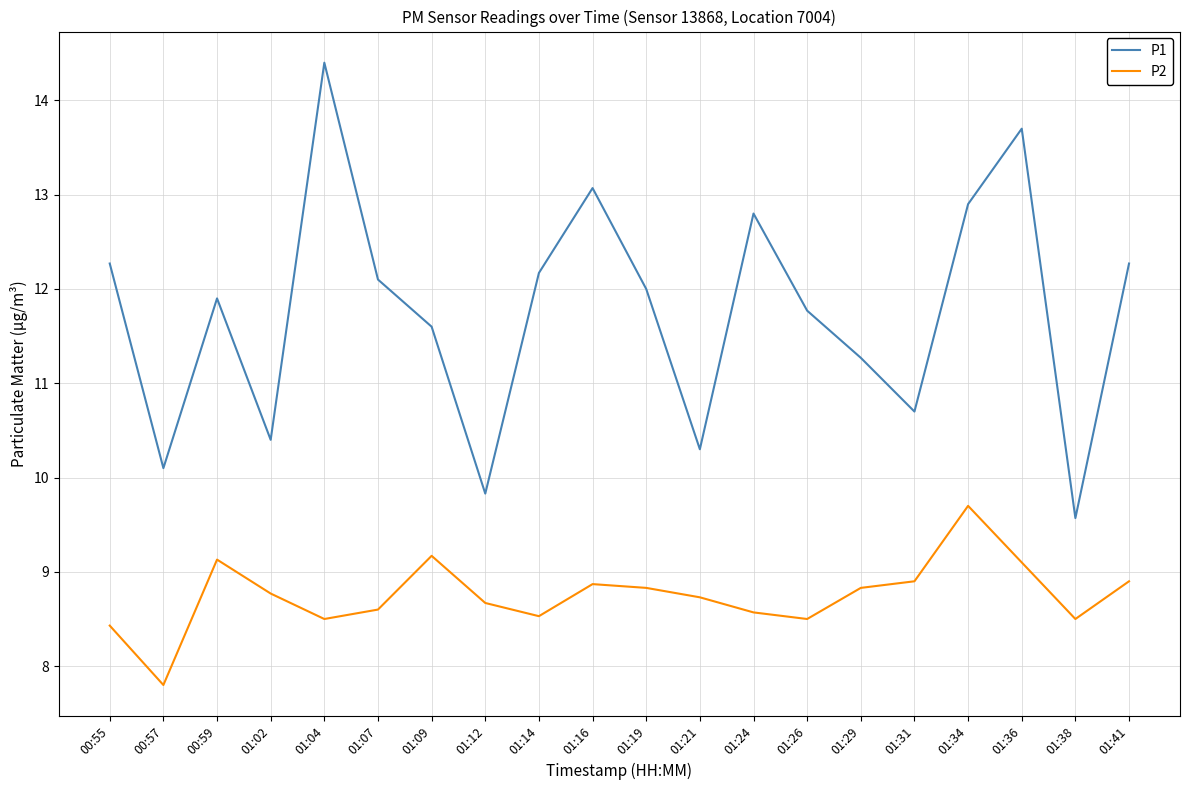

Is the value of P2 at 01:24 greater than the value of P1 at 01:41?

No